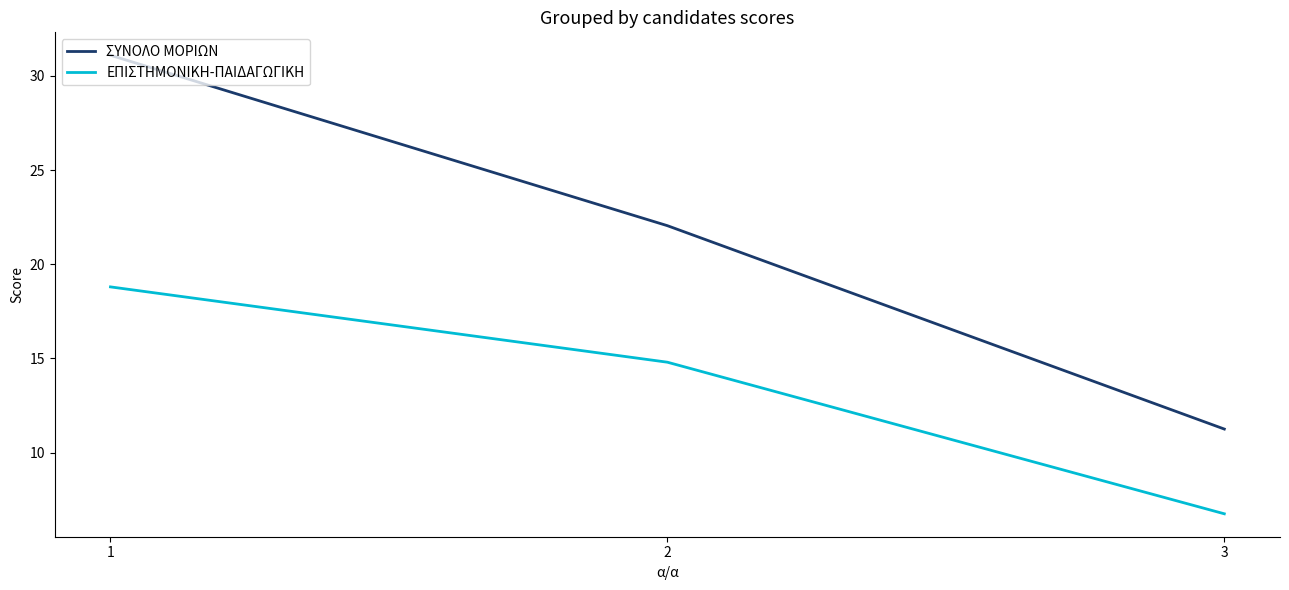

Is the value of ΕΠΙΣΤΗΜΟΝΙΚΗ-ΠΑΙΔΑΓΩΓΙΚΗ at 1 greater than the value of ΣΥΝΟΛΟ ΜΟΡΙΩΝ at 2?

No